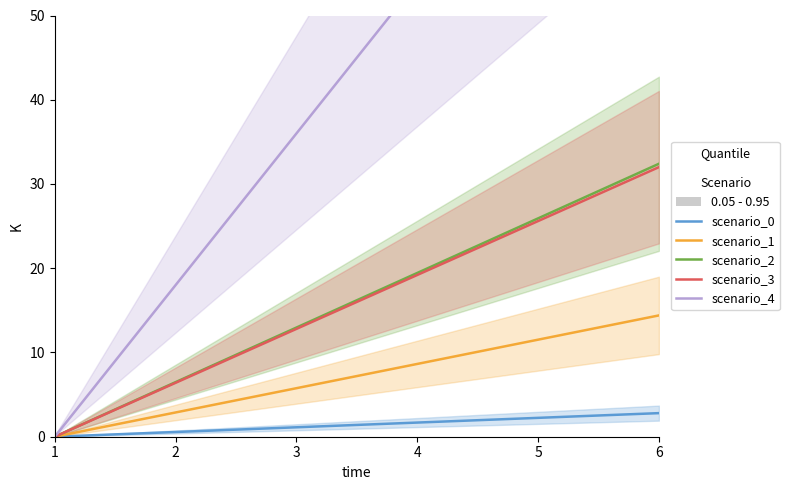

At how many categories does at least one series exceed 68?

2